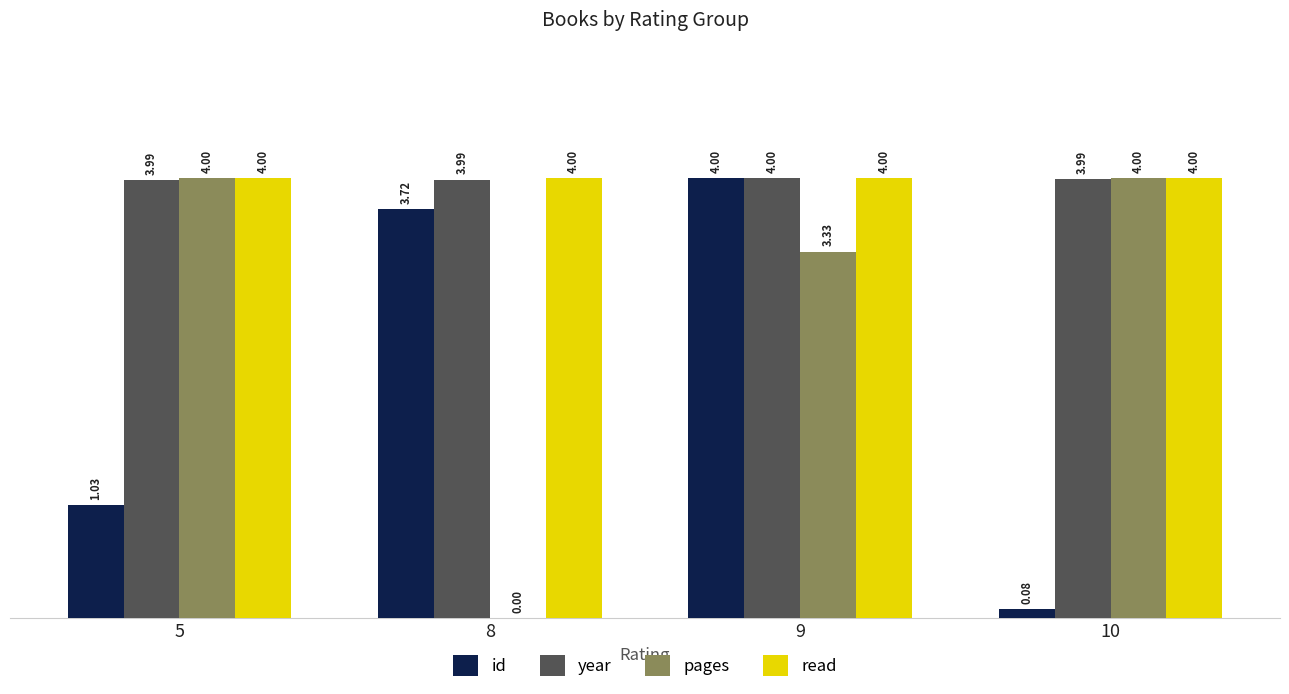

What is the sum of the year values at 5 and 8?

8.0